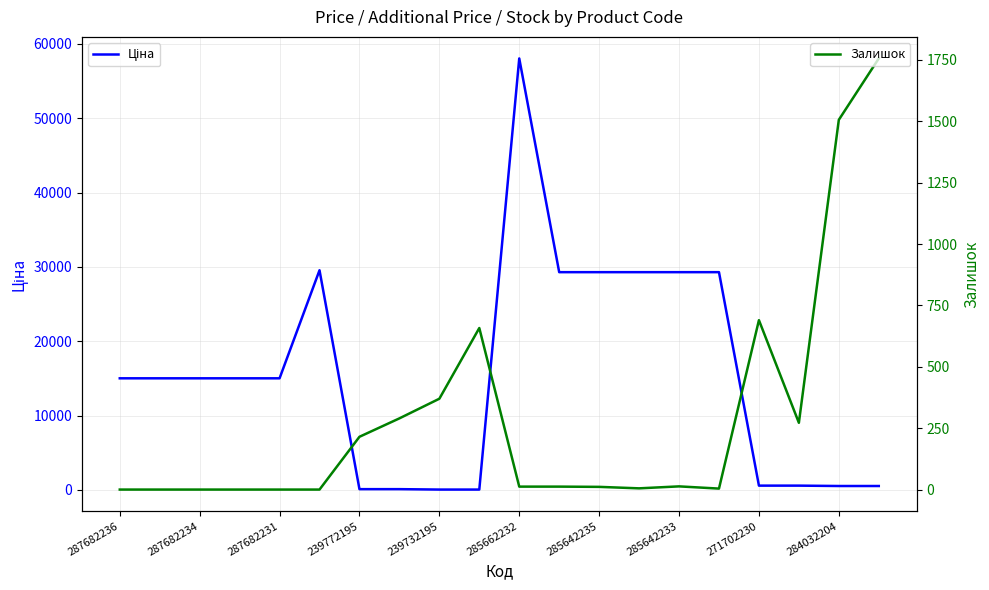

After their last crossing, which series has the higher values: Ціна or Залишок?

Залишок